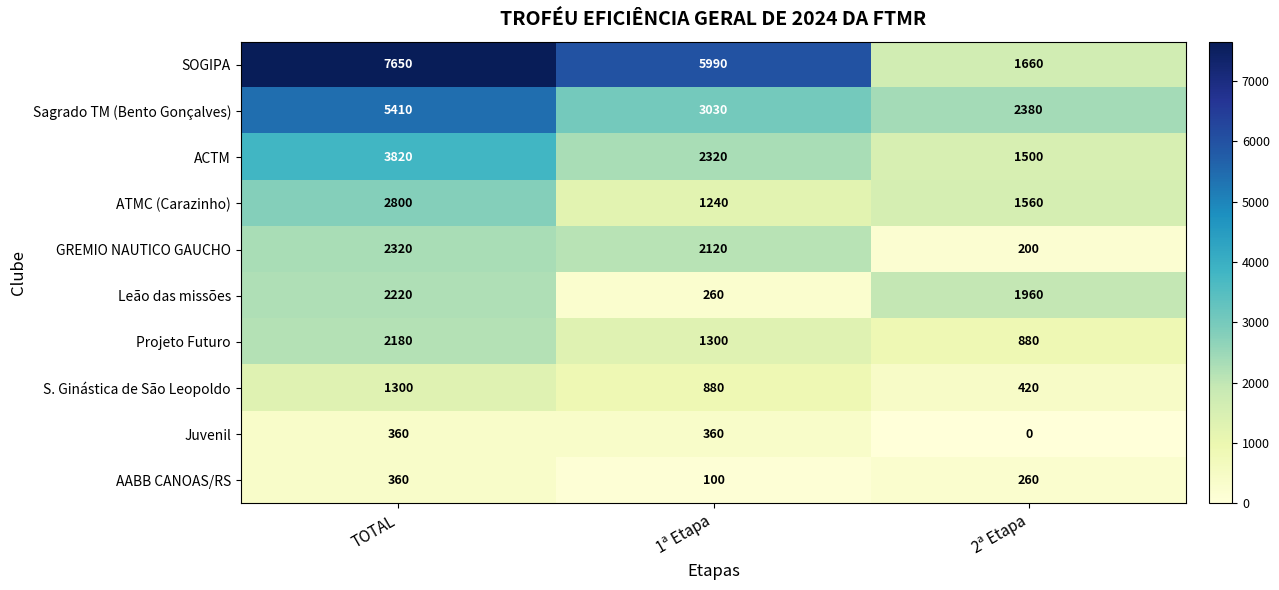

The value of Sagrado TM (Bento Gonçalves) at 1ª Etapa is 5019. True or false?

False